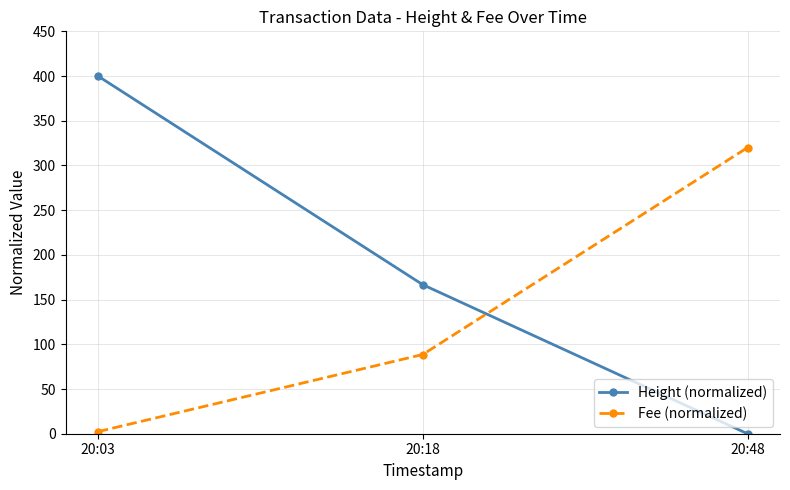

What is the difference between the second highest and minimum values in the Fee (normalized) series?

86.3